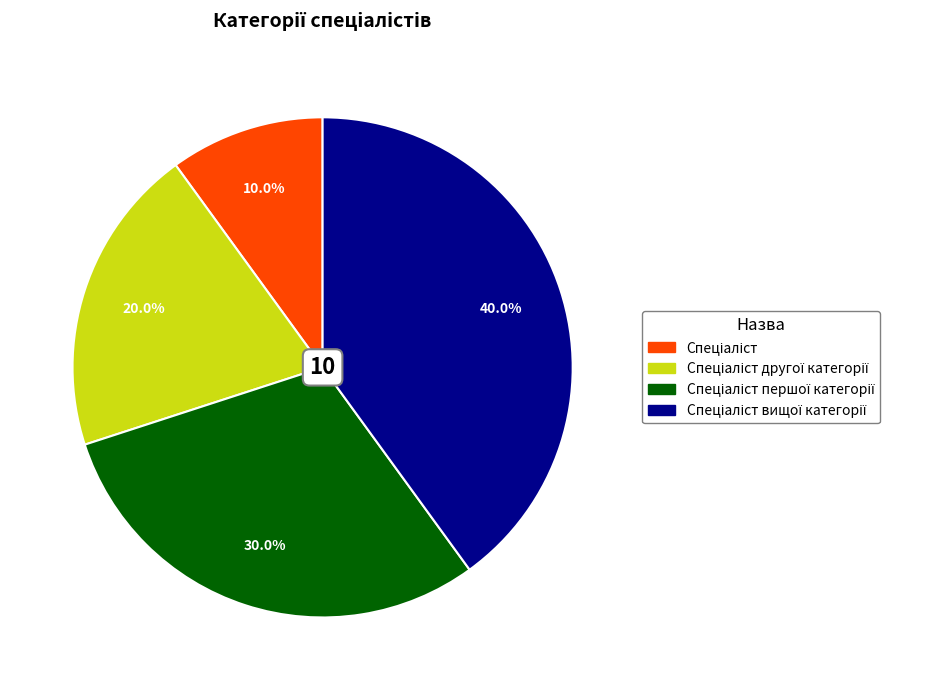

Is there a majority slice in this chart?

No